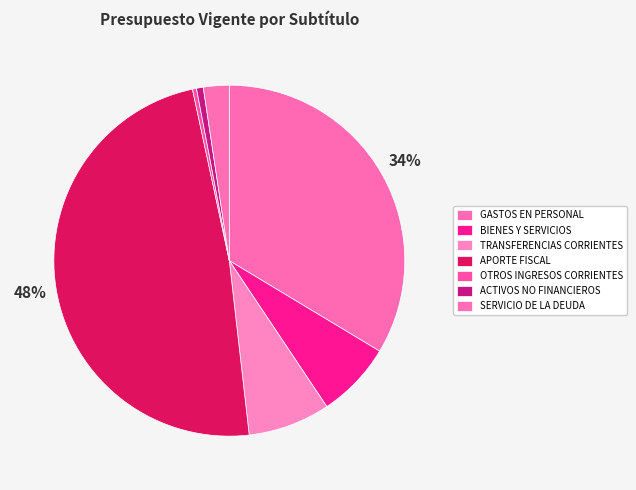

To the nearest percent, what portion does TRANSFERENCIAS CORRIENTES represent?

8%